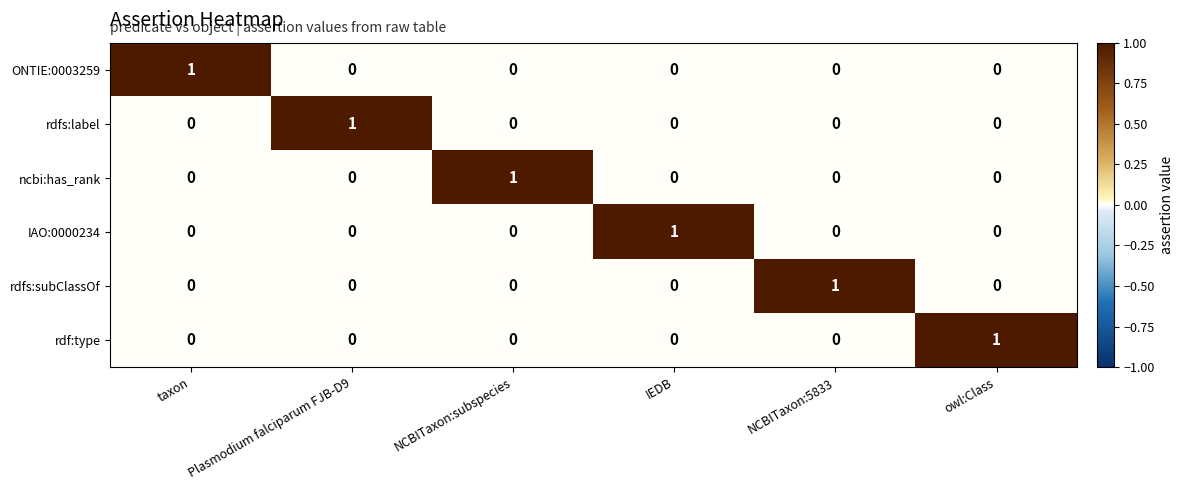

At how many categories does at least one series exceed 0?

6